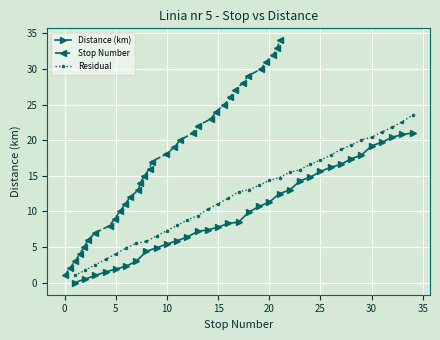

What is the difference between the second highest and second lowest values in the Stop Number series?

31